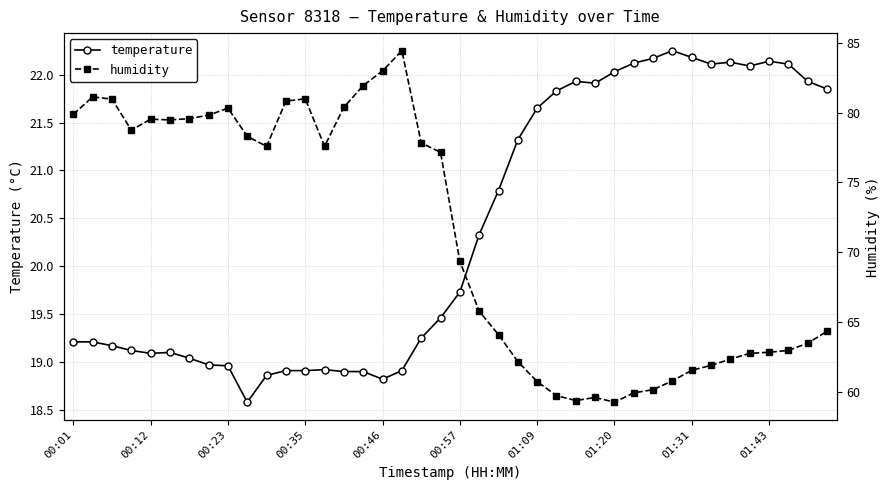

What is the maximum value shown in the chart?

84.4